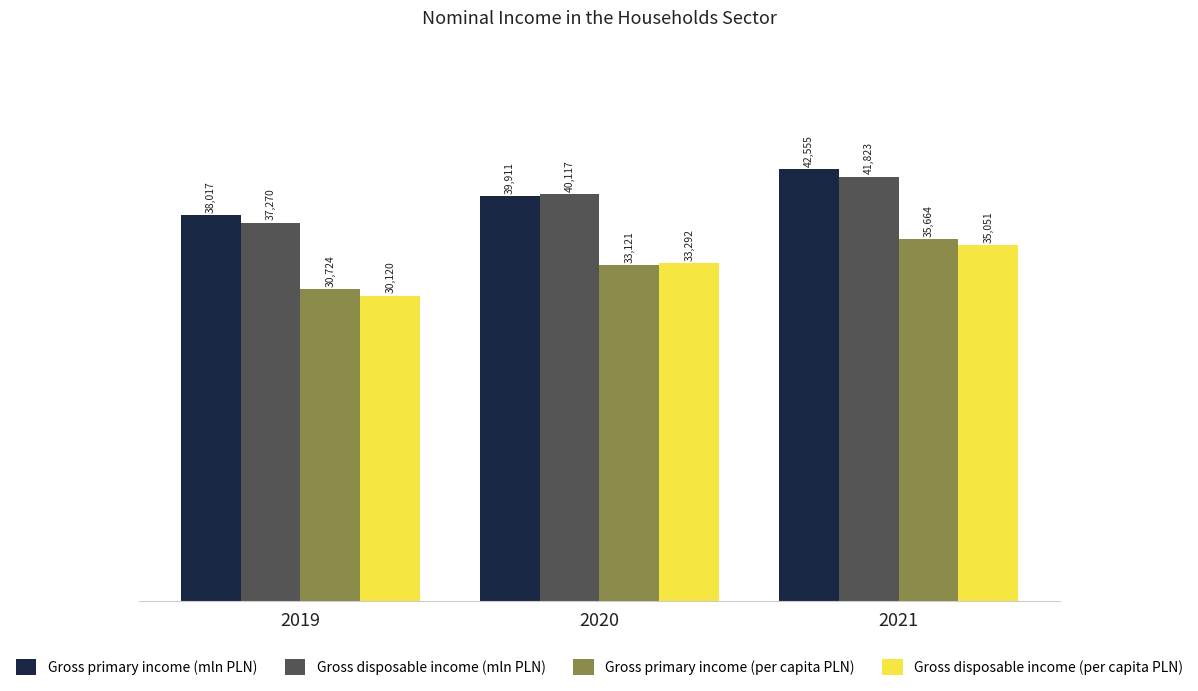

How many series are shown in this chart?

4